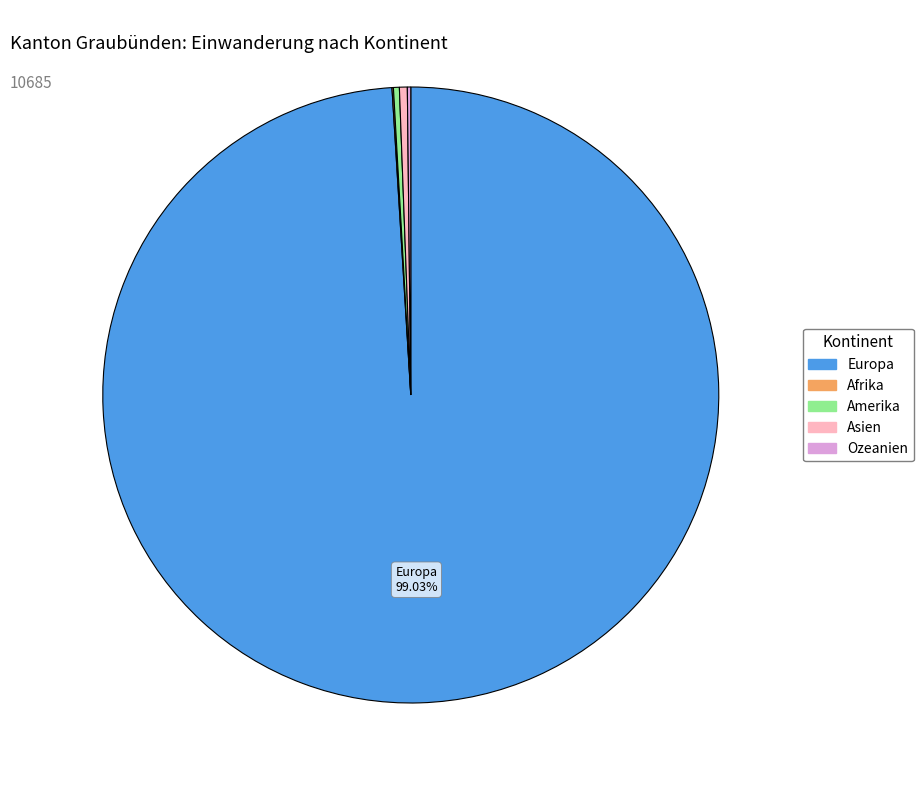

Is there a majority slice in this chart?

Yes